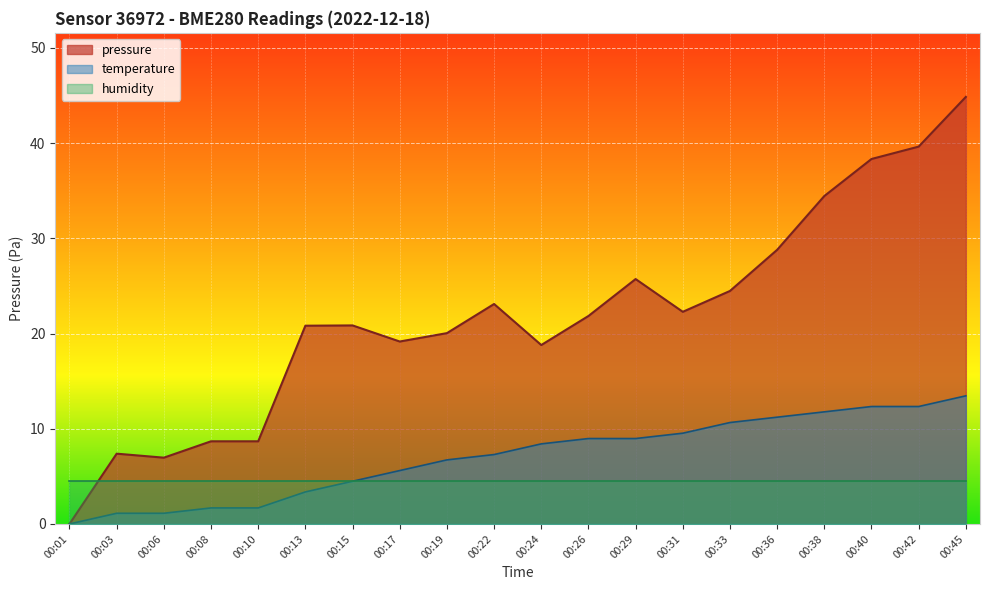

The value of pressure at 00:45 is 19.0. True or false?

False